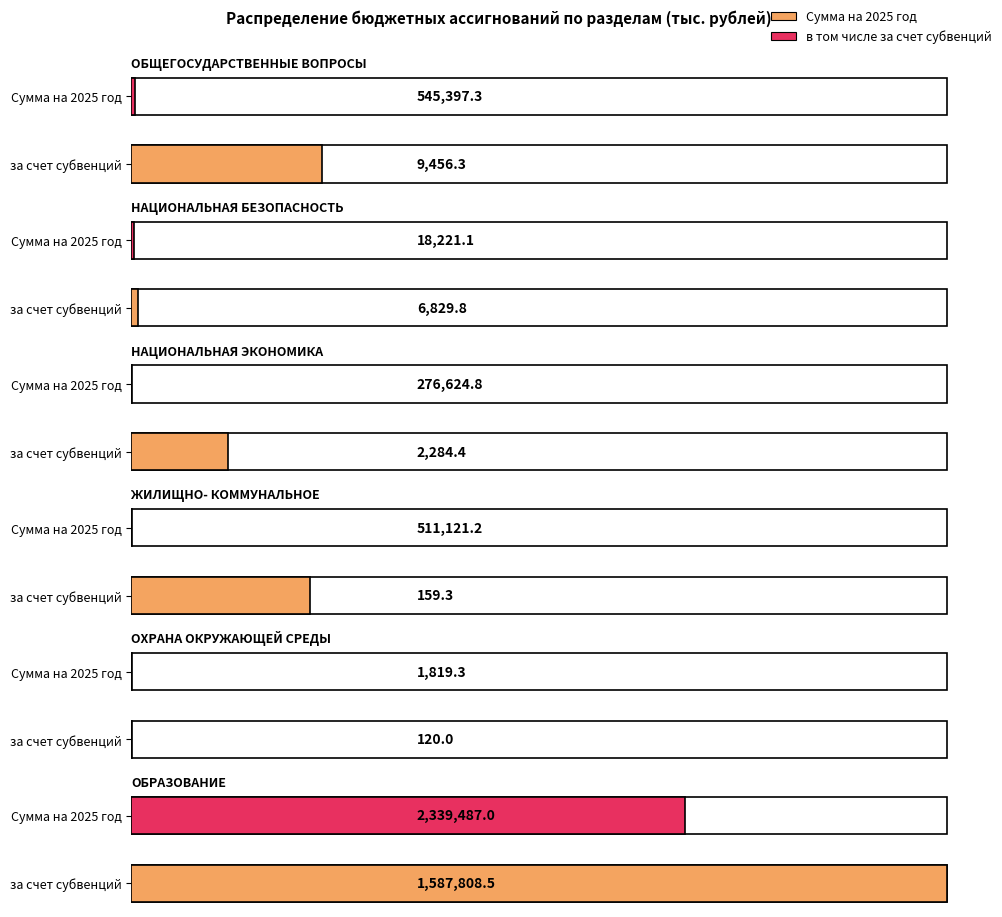

What is the difference between the в том числе за счет субвенций values at ОХРАНА
ОКРУЖАЮЩЕЙ СРЕДЫ and ЖИЛИЩНО-
КОММУНАЛЬНОЕ?

39.3